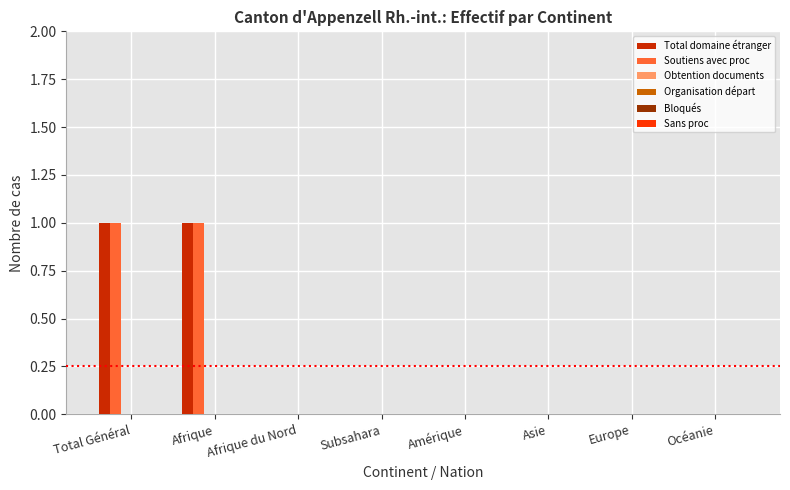

How many distinct data groups are displayed?

2